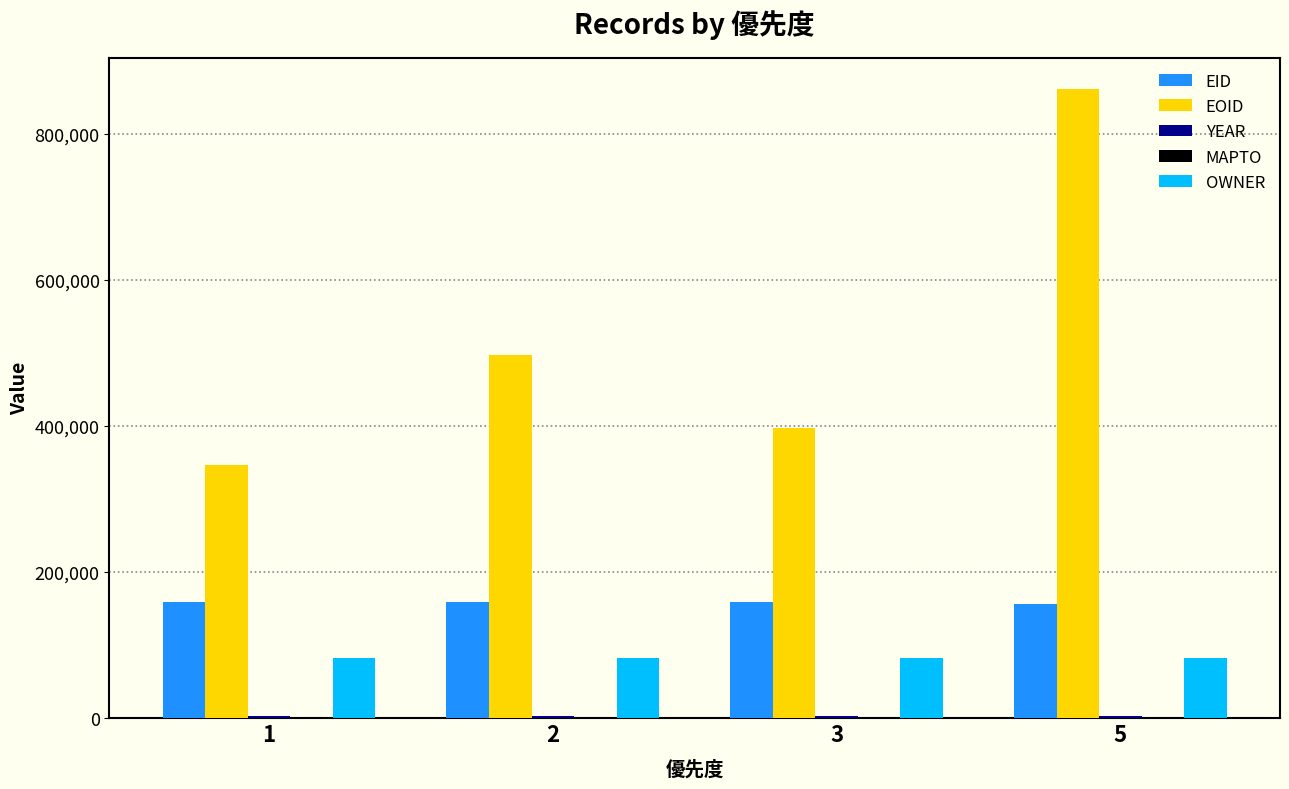

What is the highest value of the EID series?

159124